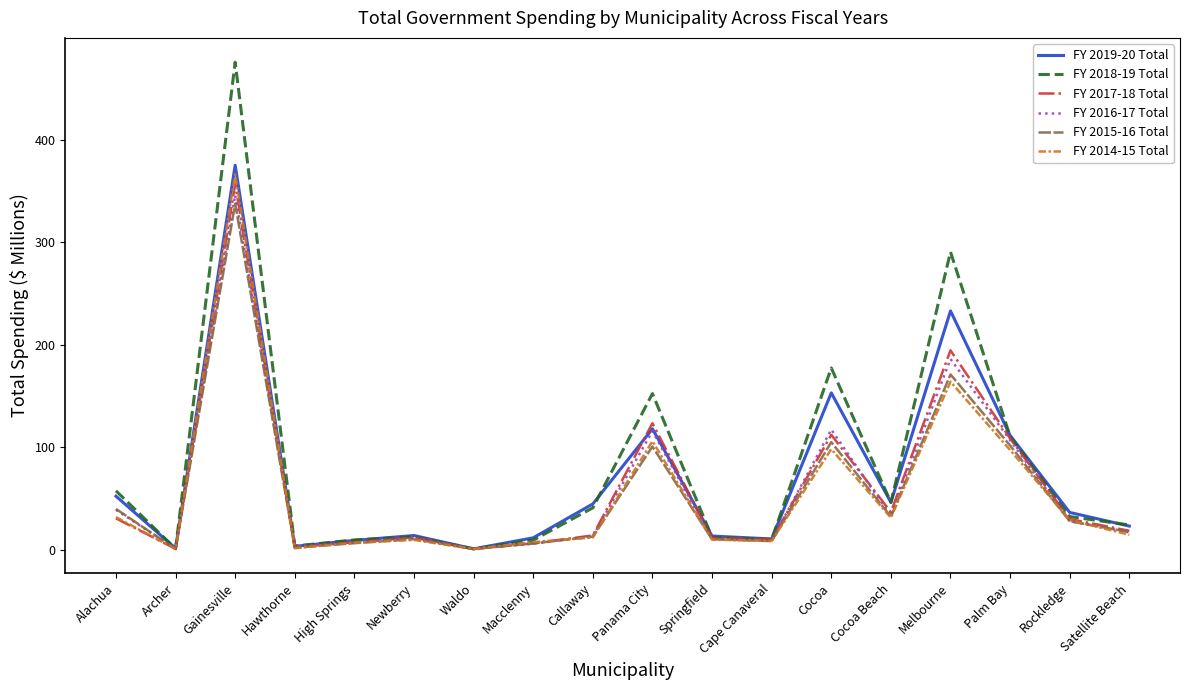

Which series has the widest spread of values?

FY 2018-19 Total